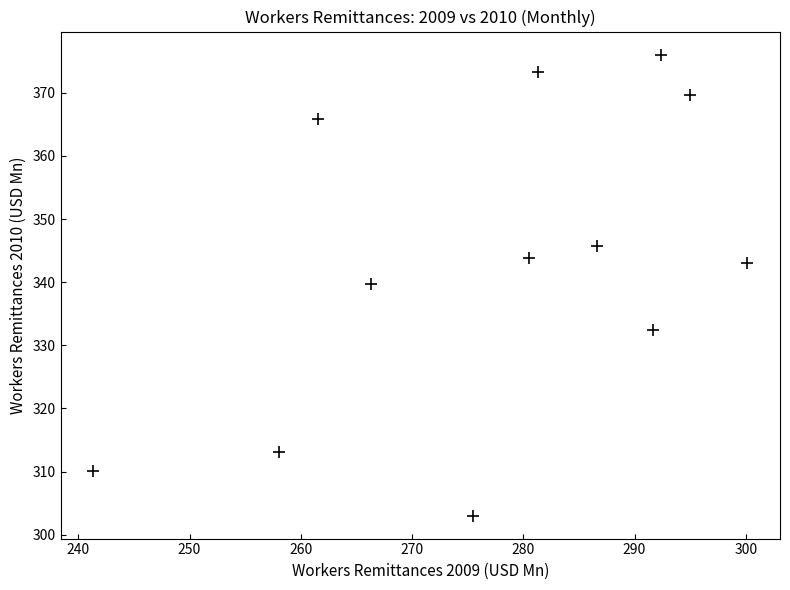

What is the average X value?

277.5